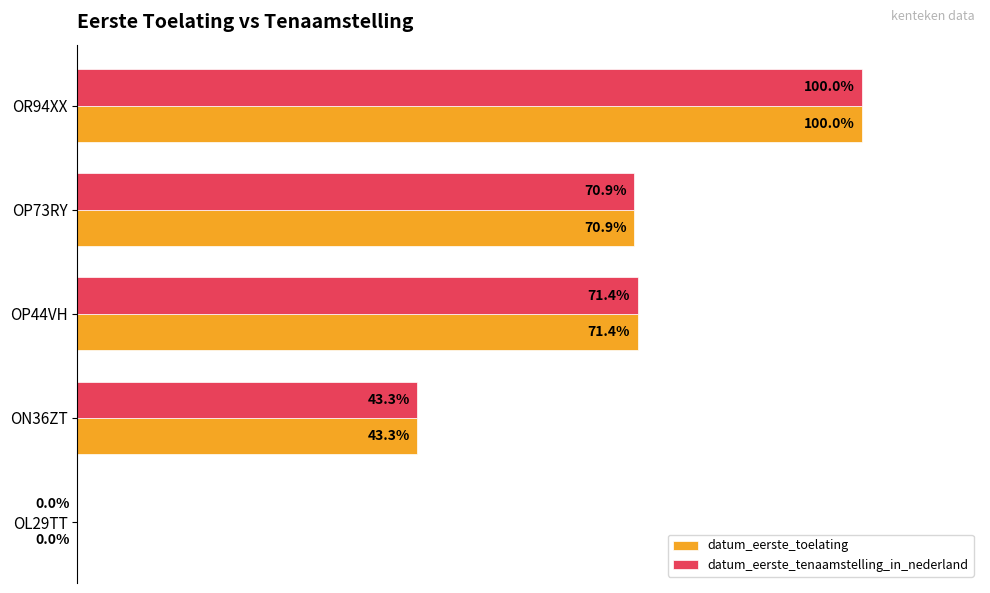

Which label corresponds to the largest value in the chart?

OR94XX